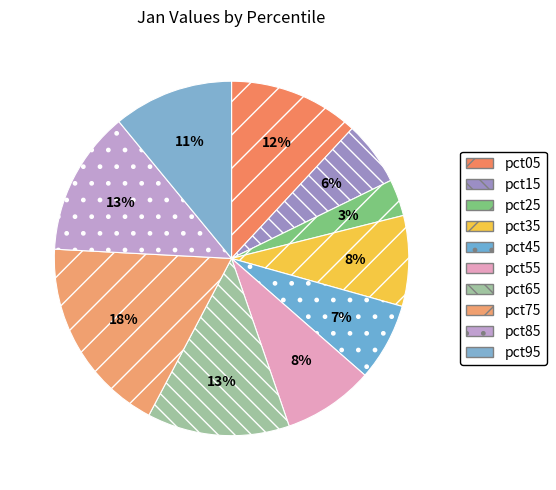

What percentage is the pct25 slice, to the nearest percent?

3%